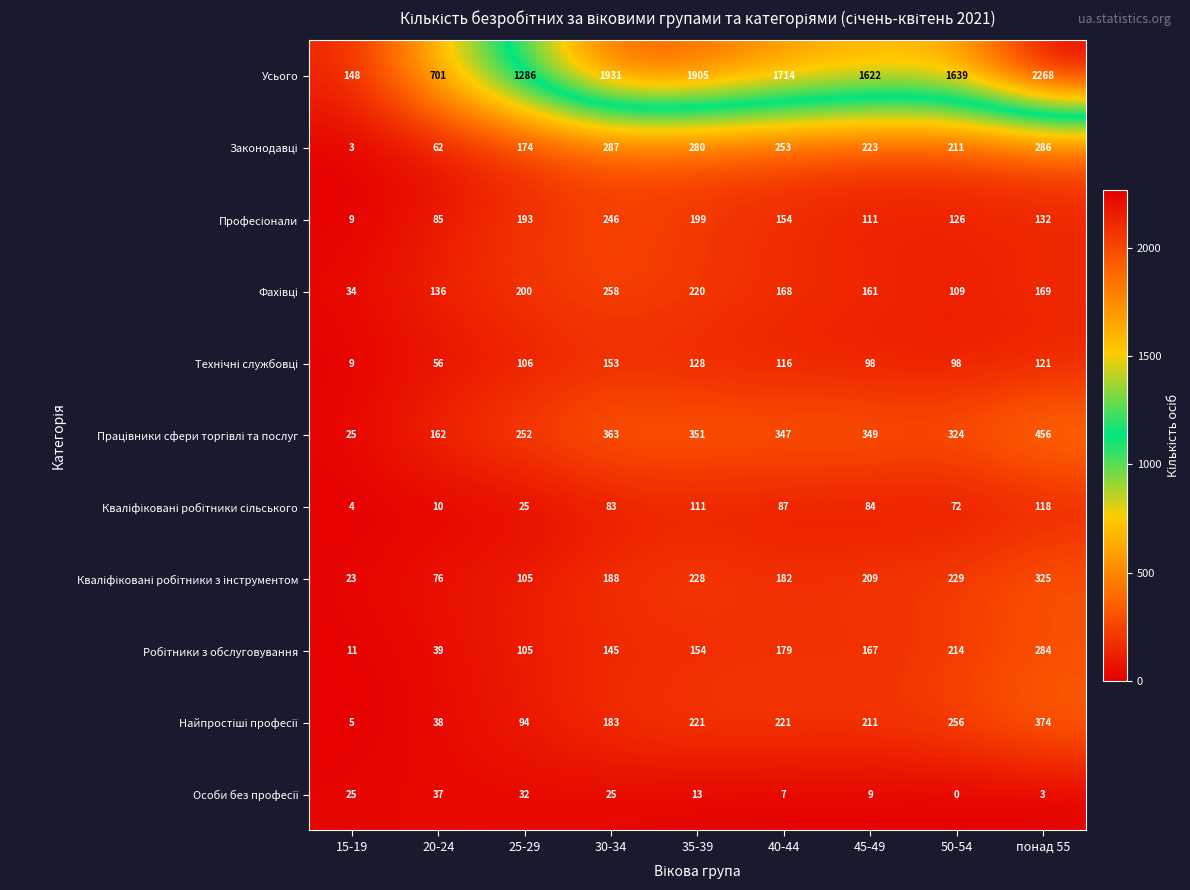

Which series has the largest range (max minus min)?

Усього